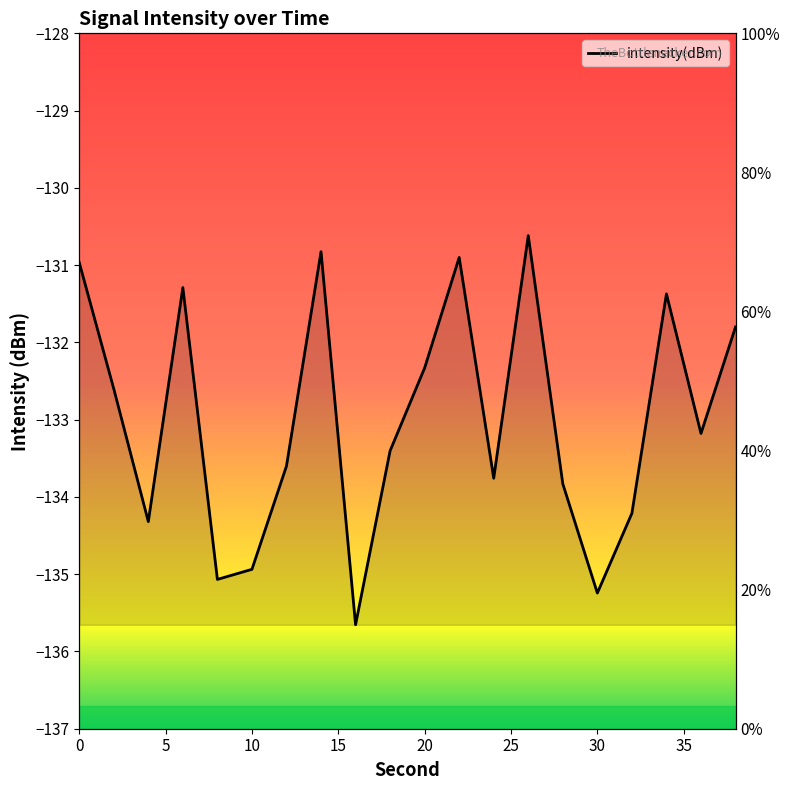

What is the sum of the values at 32 and 18?

-267.6